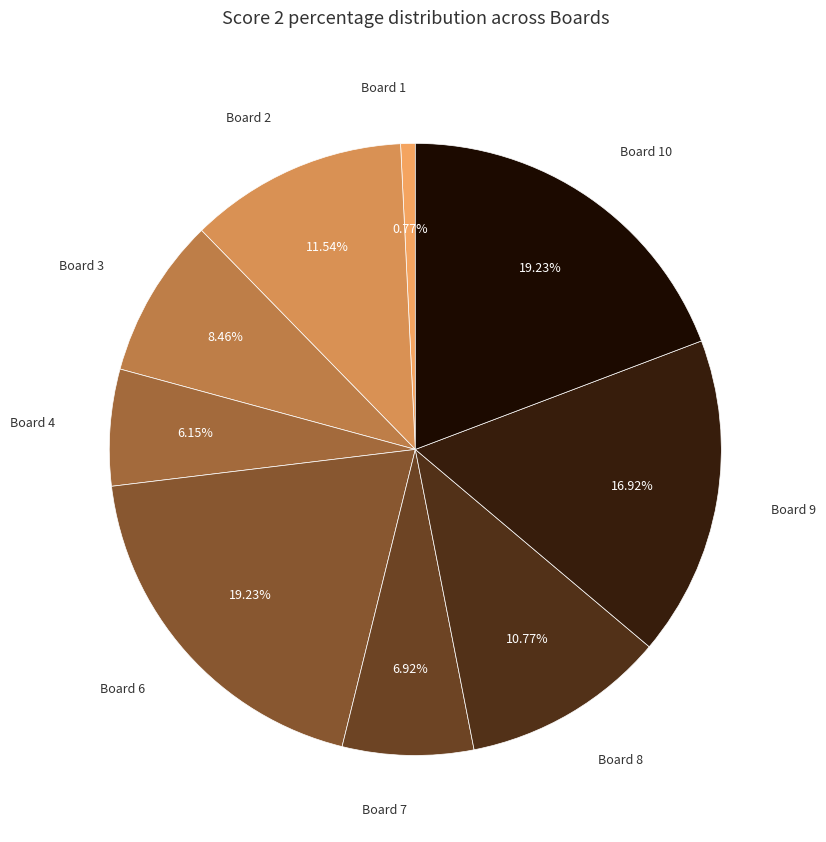

Which slice is the largest?

Board 6